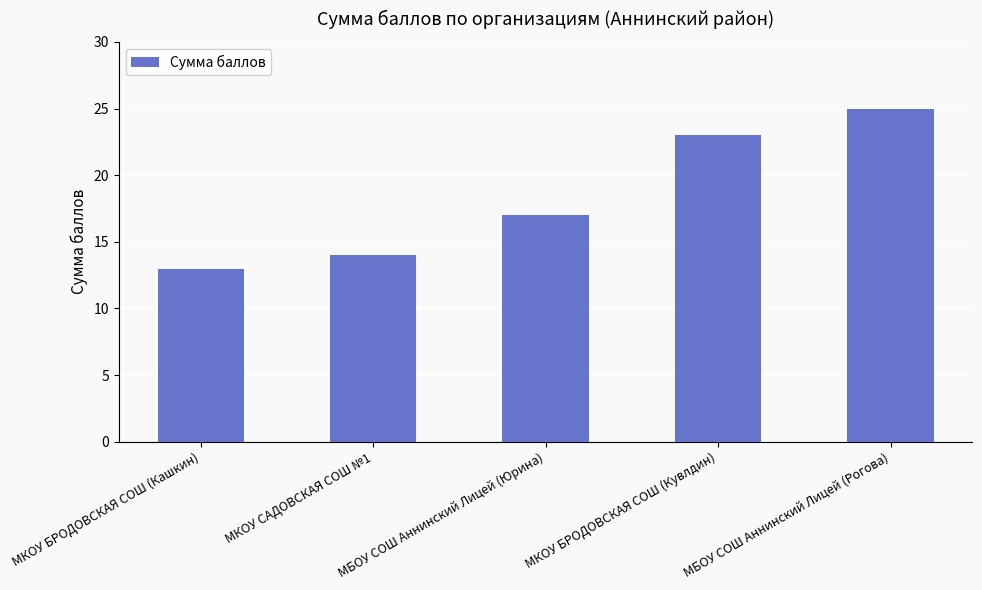

What is the smallest value displayed?

13